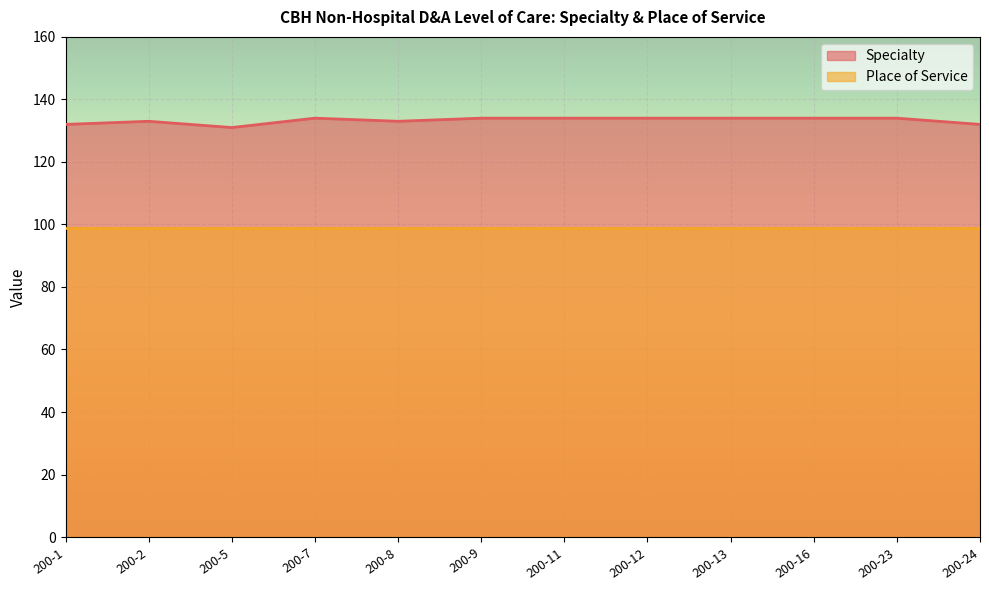

What is the maximum value shown in the chart?

134